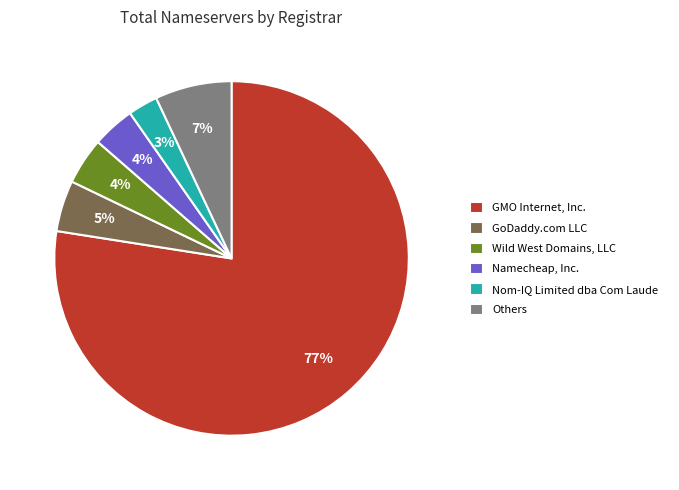

Which category has the biggest portion of the pie?

GMO Internet, Inc.